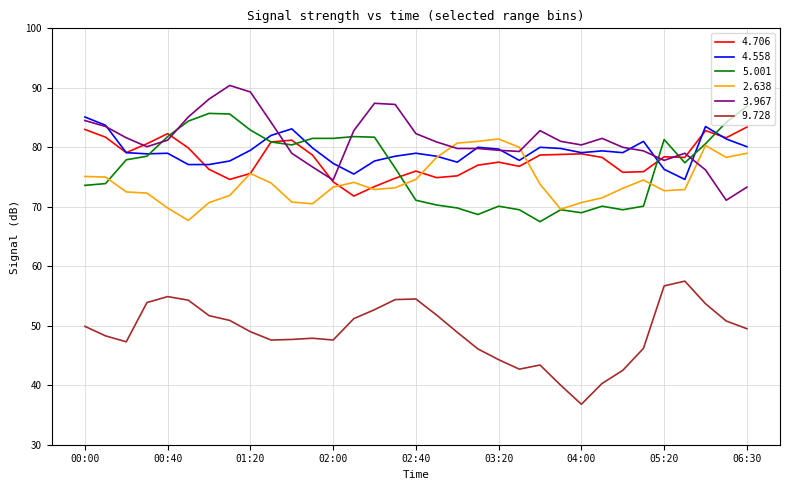

True or false: 9.728 and 2.638 intersect in this chart.

False